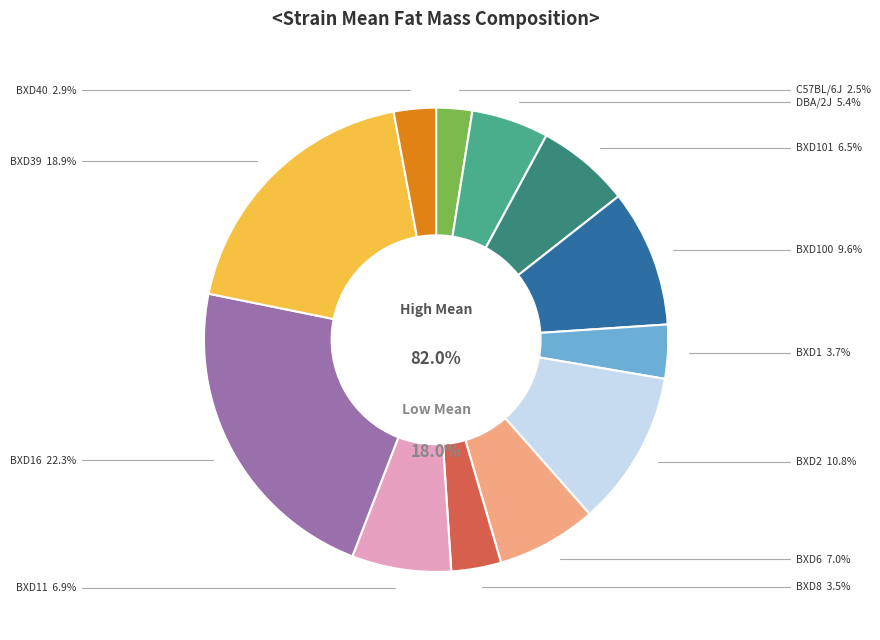

Is it true that BXD16 is 22% of the pie?

True